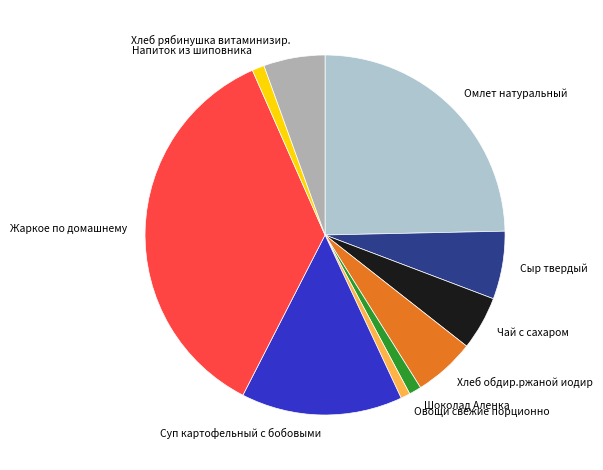

True or false: Шоколад Аленка accounts for 11% of the total.

False